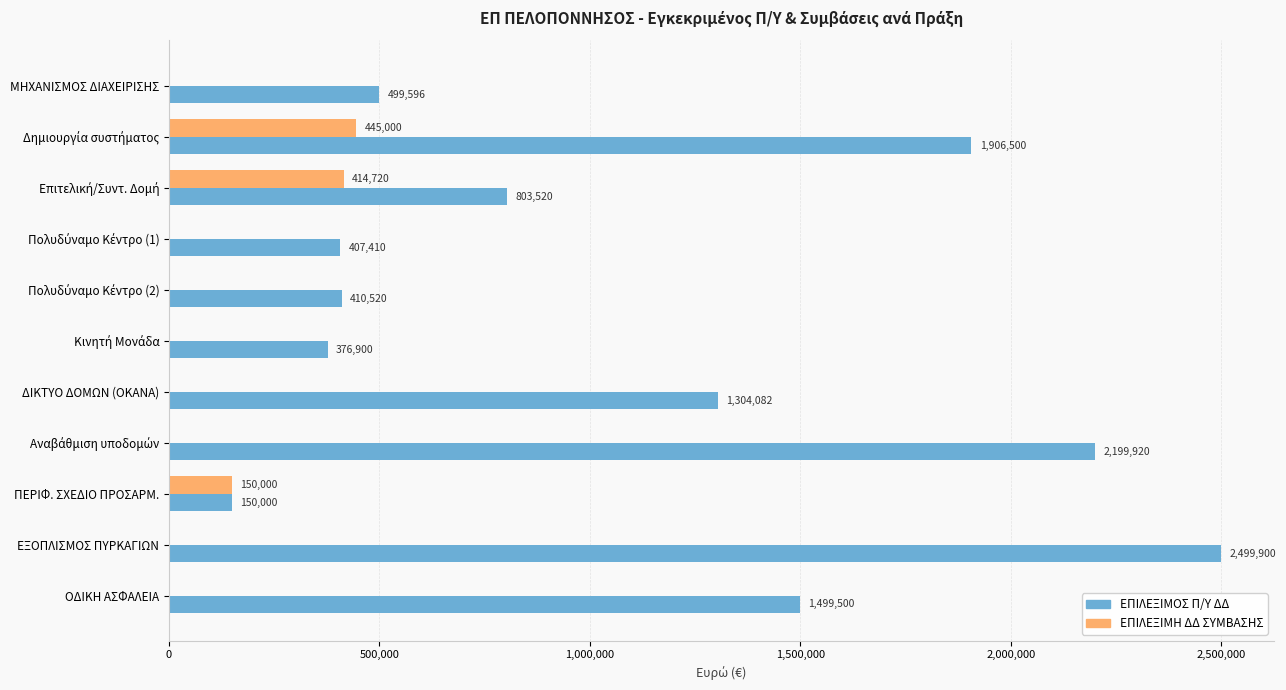

Count the number of data series in this chart.

2